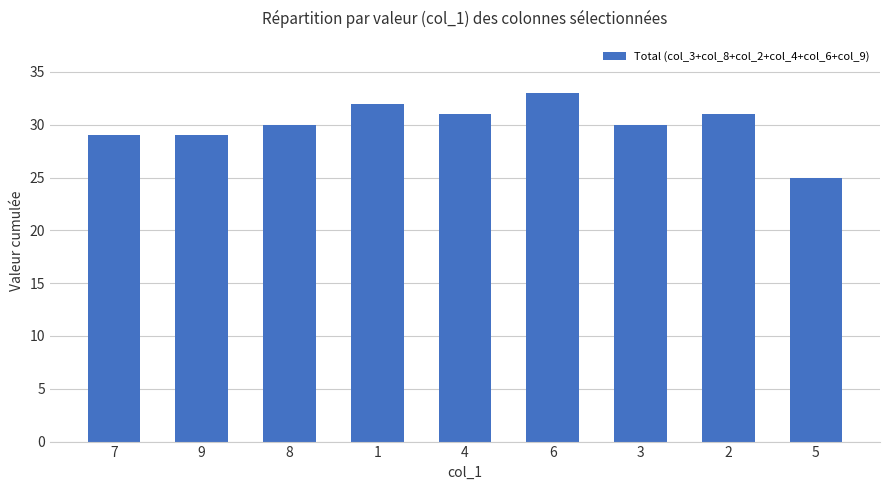

Does the chart contain any negative values?

No